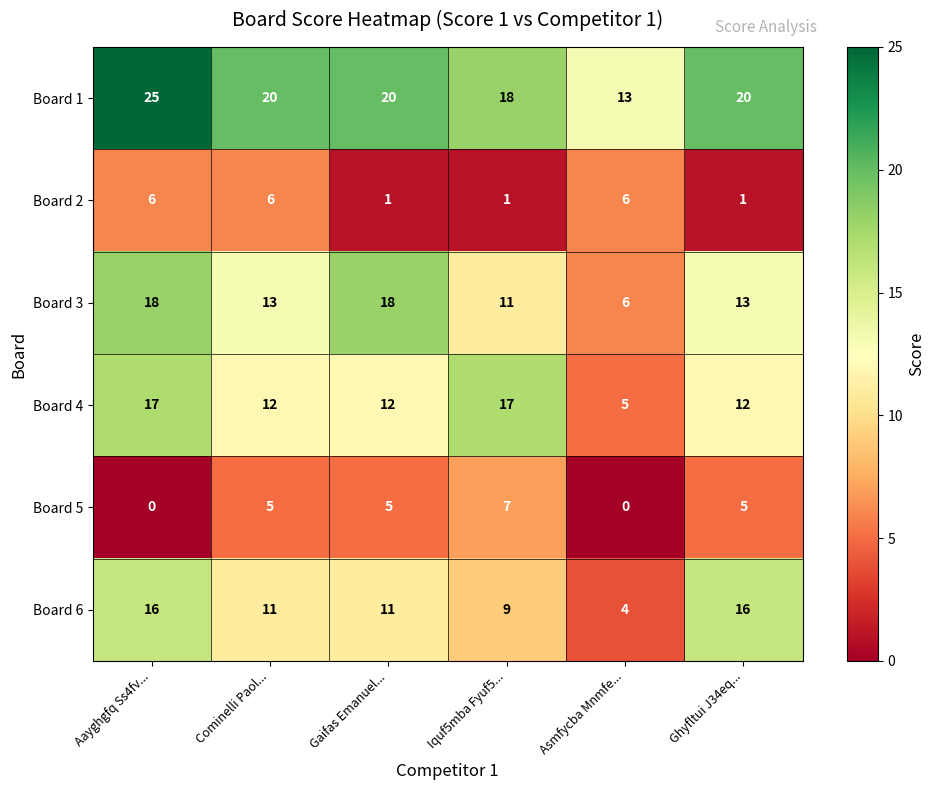

What is the greatest value displayed?

25